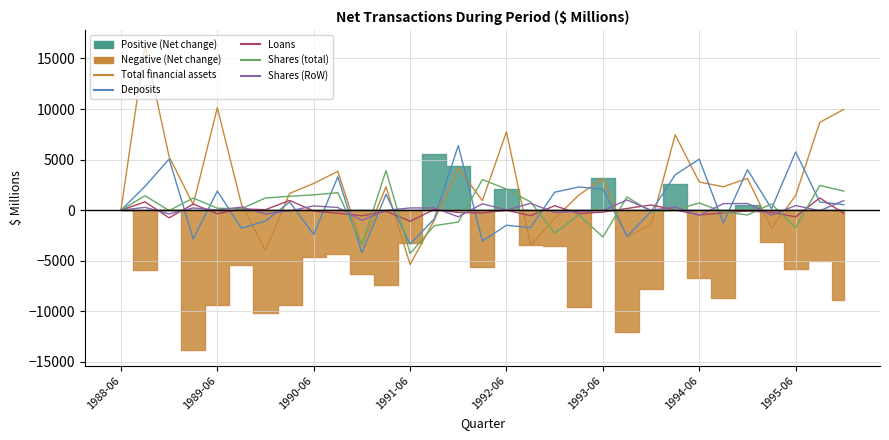

Does the chart have visible grid lines?

Yes